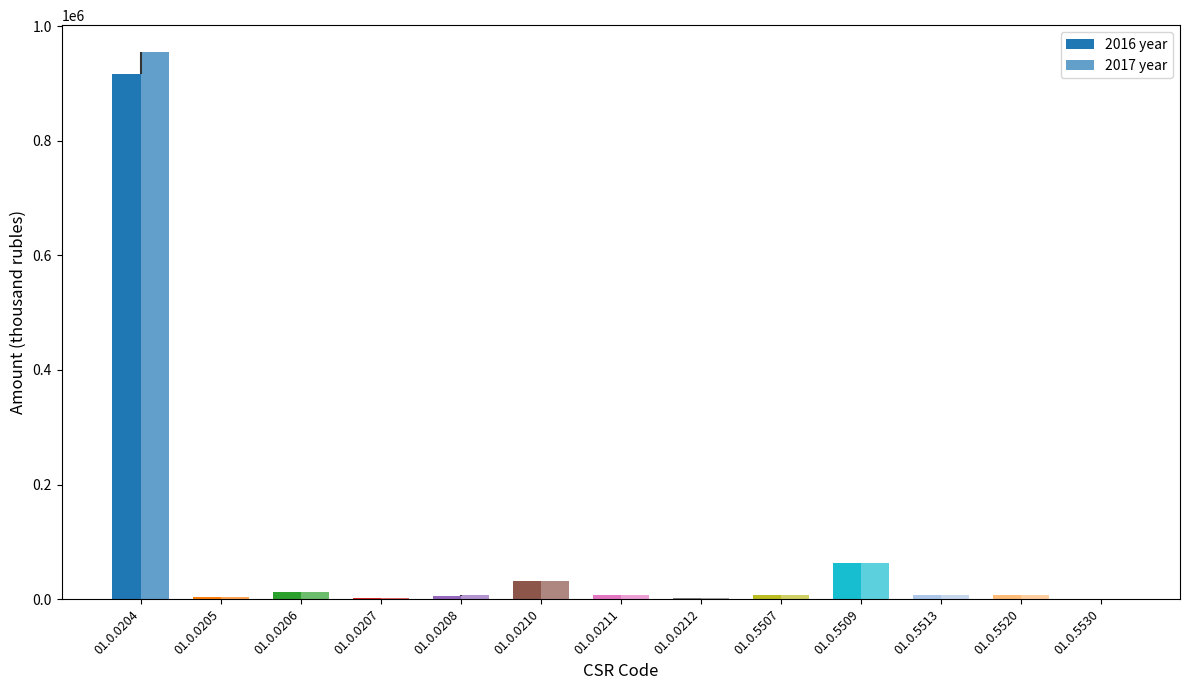

Which has a higher value, 01.0.5530 or 01.0.0210?

01.0.0210